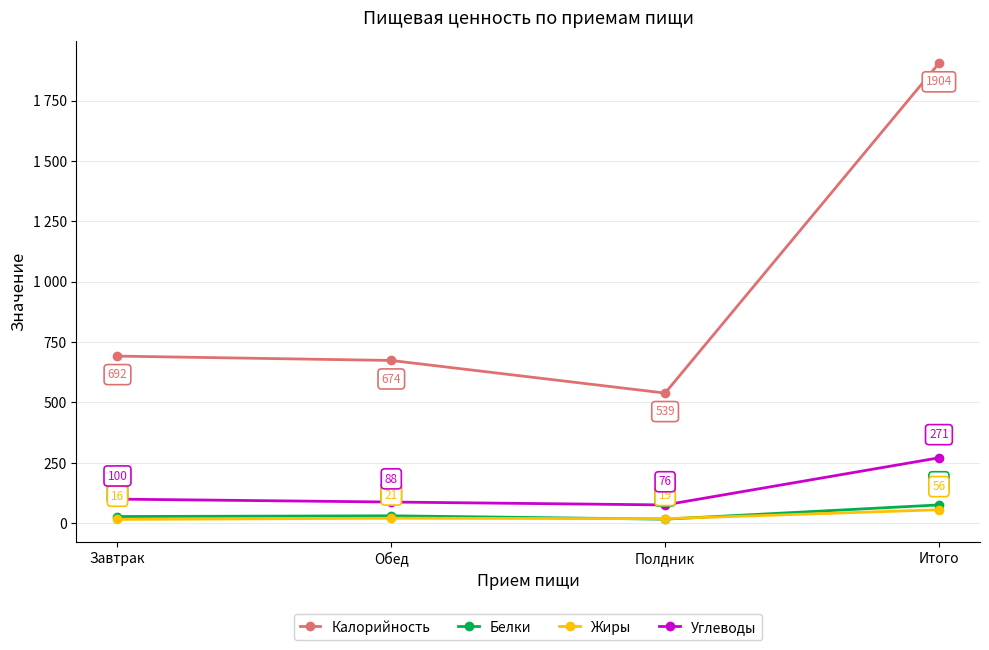

What are all the series names shown in the legend?

Калорийность, Белки, Жиры, Углеводы